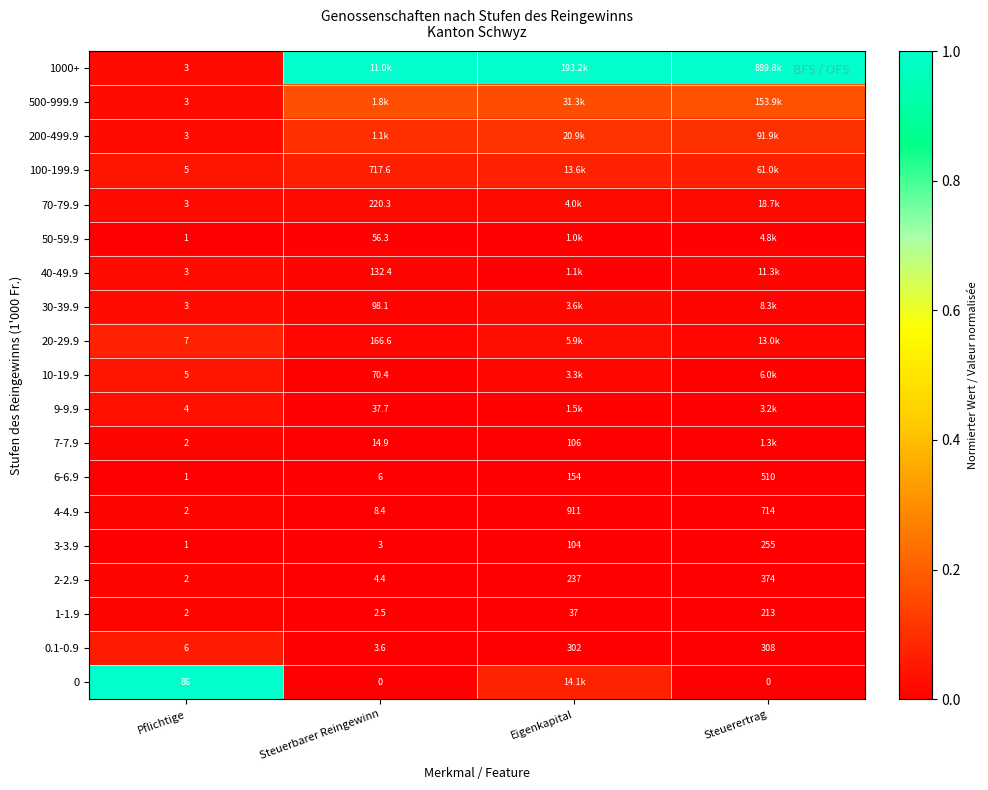

Where is 6-6.9 nearest to the value 255?

Eigenkapital